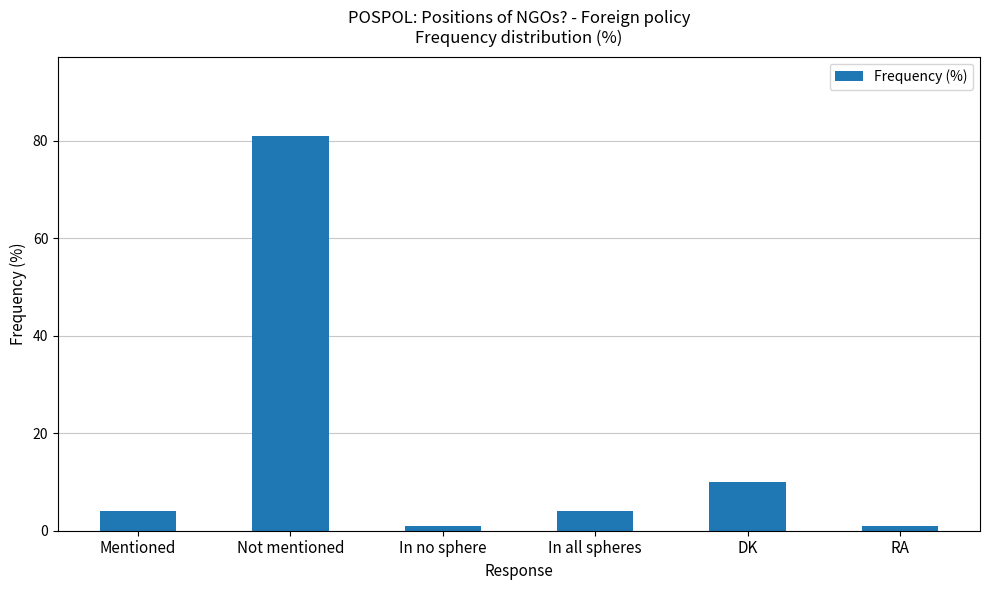

What is the greatest value displayed?

81